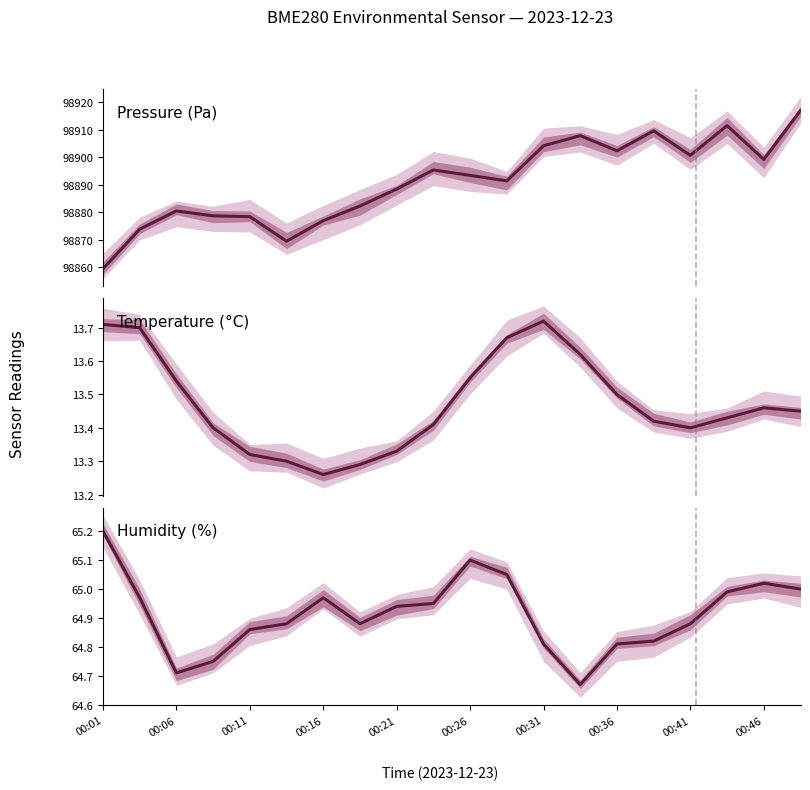

Which series has the largest range (max minus min)?

BME280_pressure